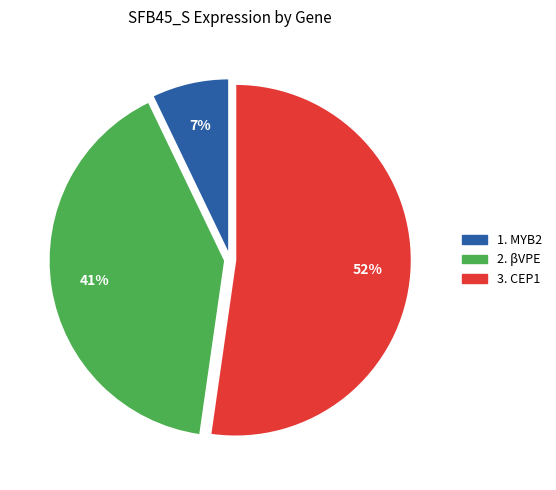

To the nearest percent, what is the average slice percentage?

33%